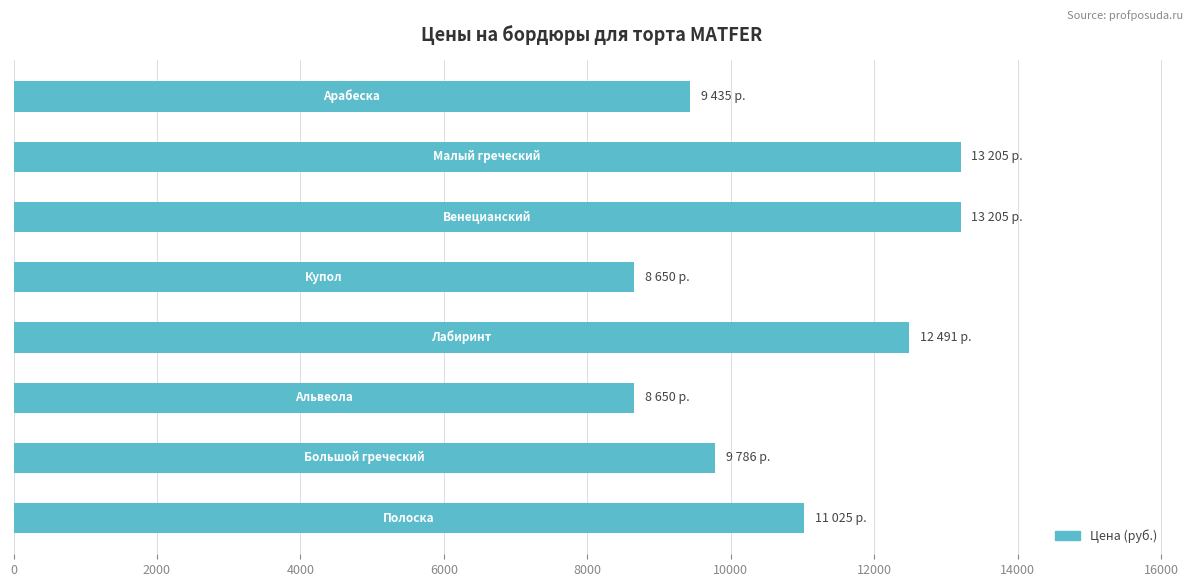

Reading bottom to top, extract all data points from this chart.

11025	9786	8650	12491	8650	13205	13205	9435